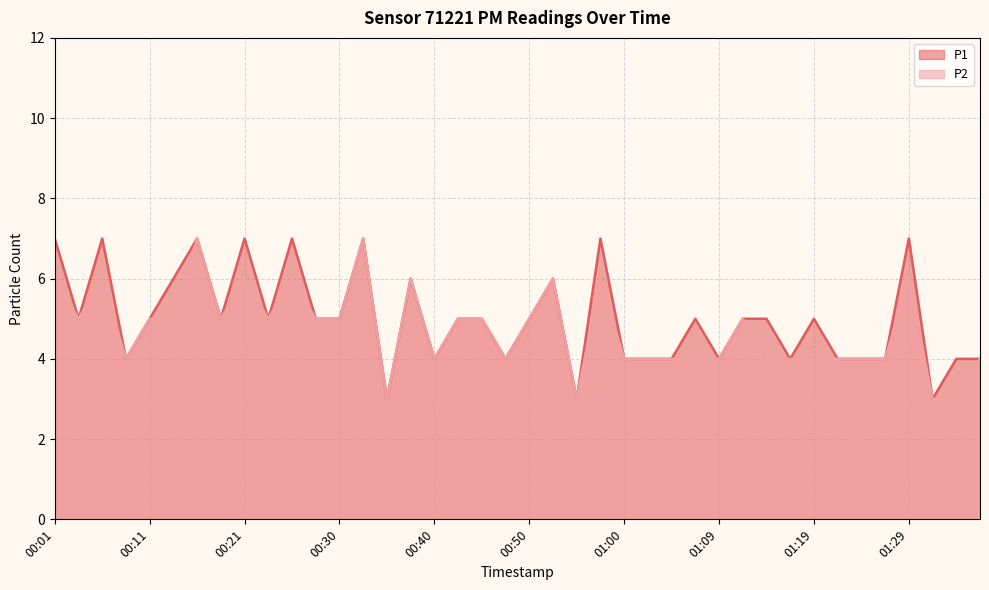

Between 00:30 and 00:21, which is larger?

00:21